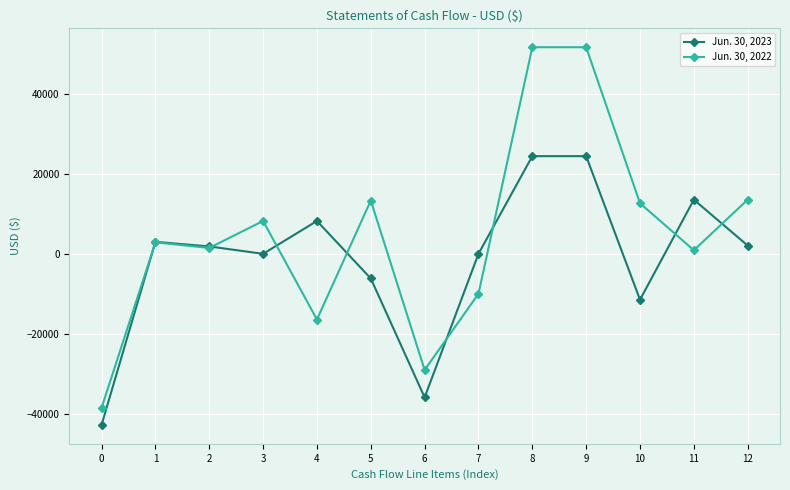

How many lines are shown in the chart?

2